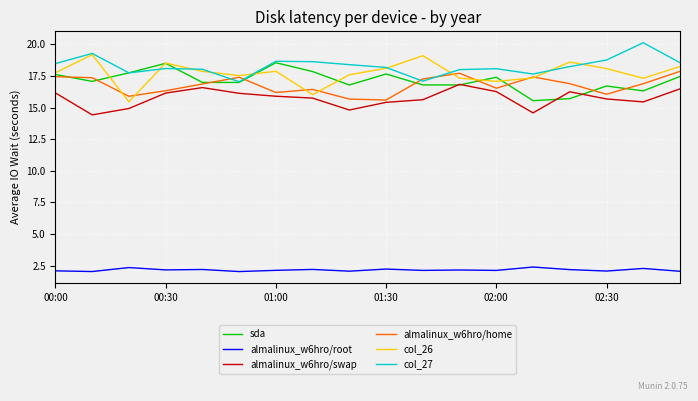

How many interior local peaks does the col_26 series have?

5